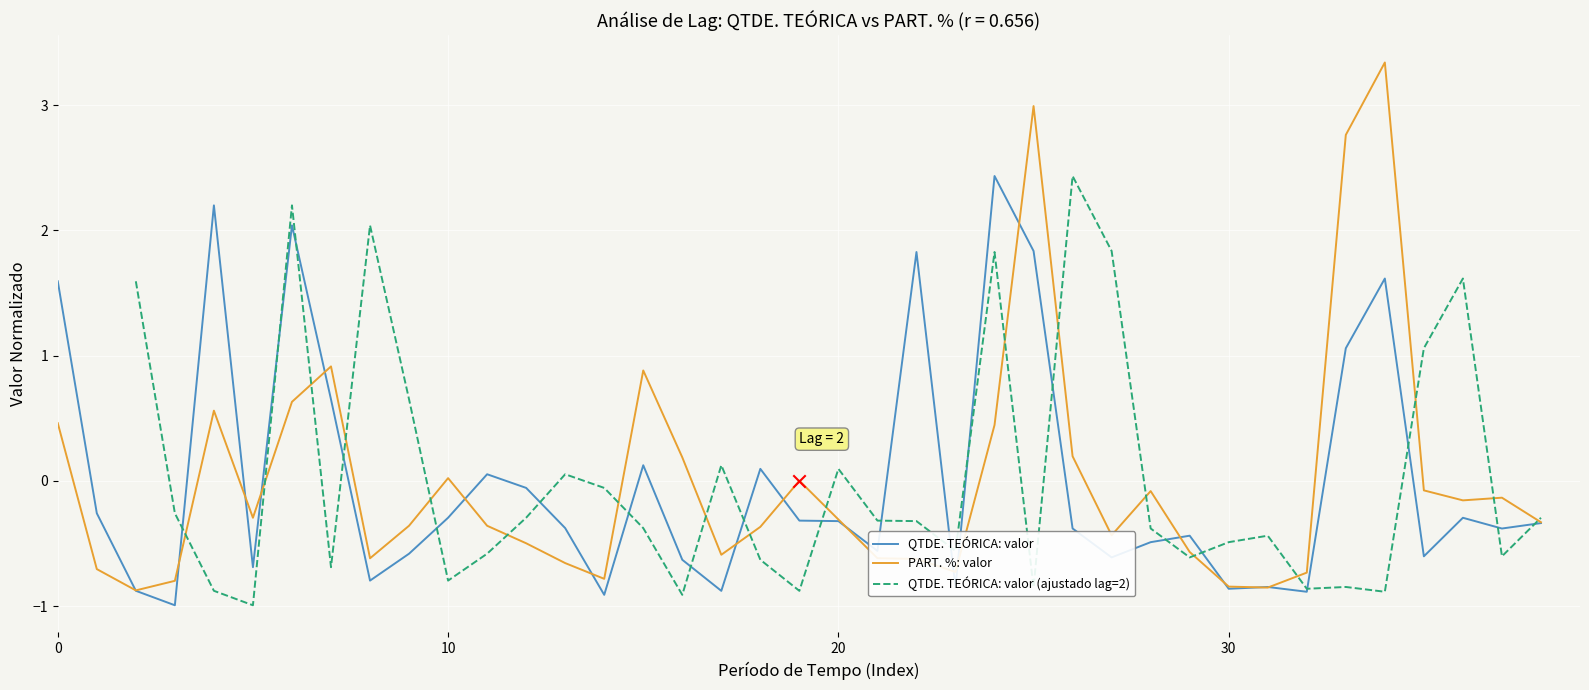

At how many categories does at least one series exceed 0?

25